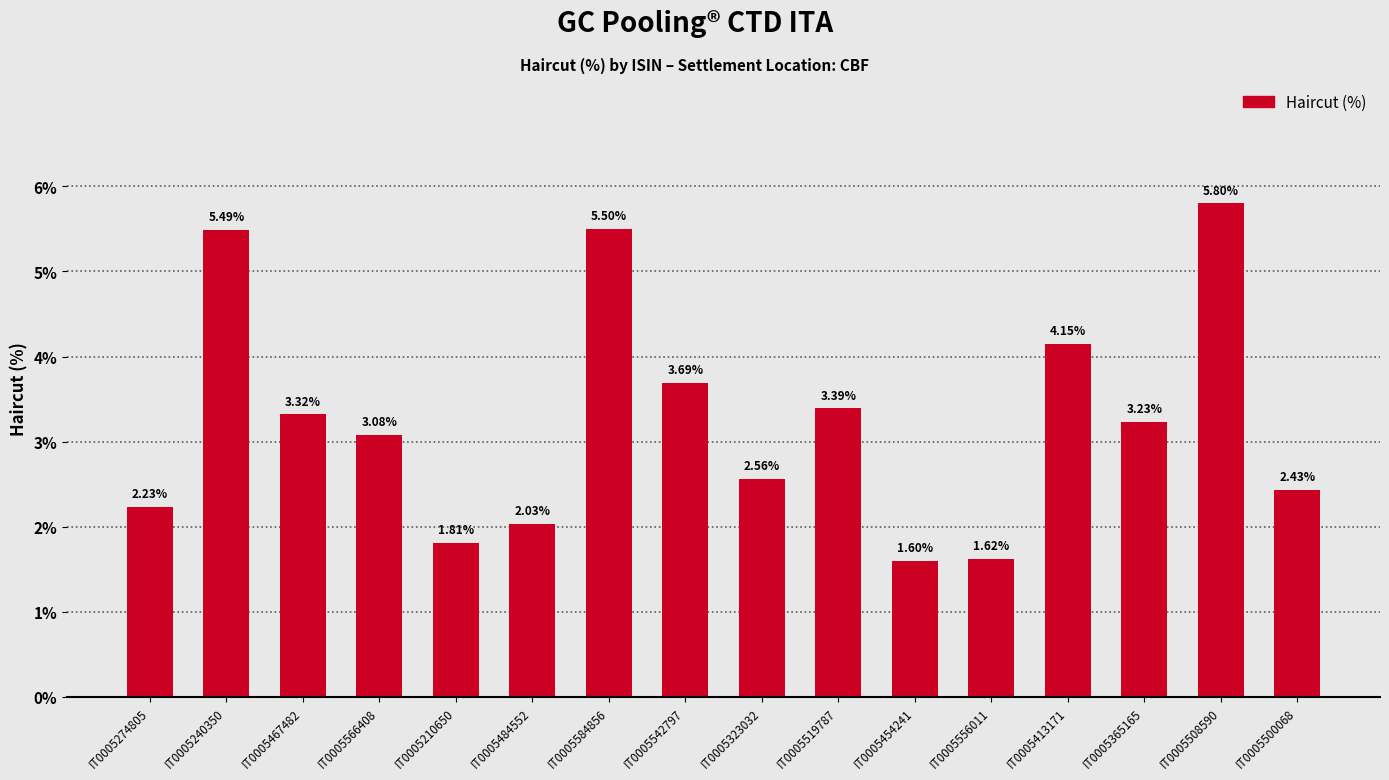

True or false: the data shows 4.3 at IT0005323032.

False